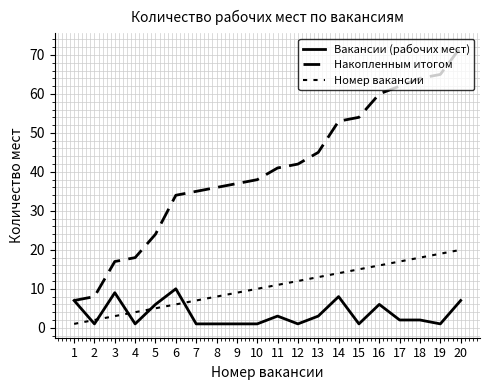

How many values in the Номер вакансии series are below 11?

10